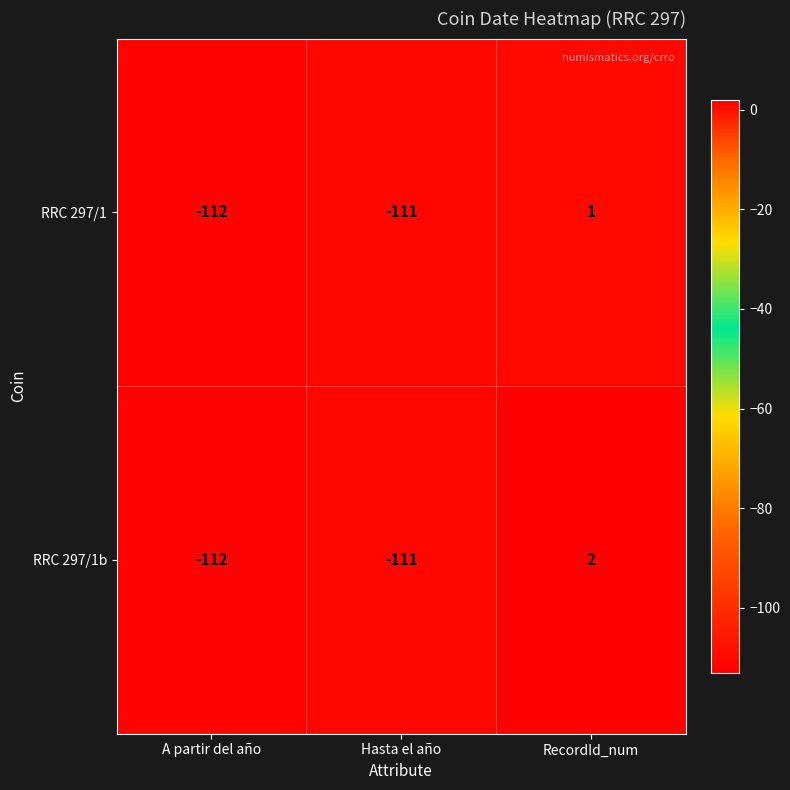

Which series has the largest range (max minus min)?

RRC 297/1b